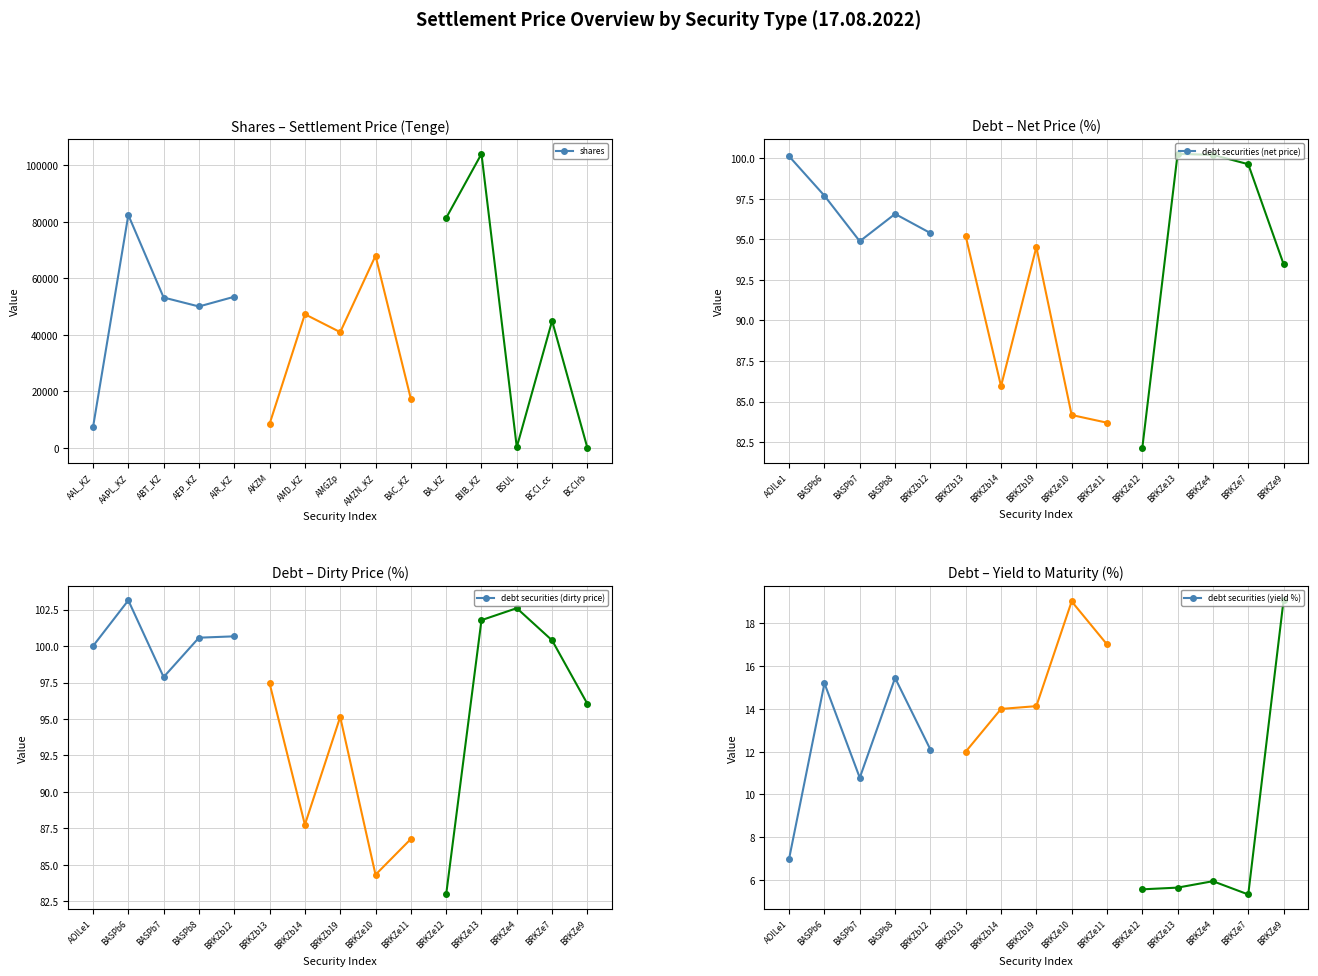

Reading left to right, transcribe all the data shown in this chart.

shares: 7311.8	82455.7	53253.7	50084.0	53526.9	8521.9	47343.3	41000.0	68029.9	17414.4	81399.9	104088.4	294.4	44988.6	5.1
debt securities (net price): 100.1	97.7	94.9	96.6	95.4	95.2	85.9	94.5	84.2	83.7	82.1	100.3	100.2	99.6	93.5
debt securities (dirty price): 100.0	103.1	97.9	100.6	100.7	97.4	87.8	95.1	84.3	86.8	83.0	101.8	102.6	100.4	96.0
debt securities (yield %): 7.0	15.2	10.8	15.4	12.1	12.0	14.0	14.1	19.0	17.0	5.6	5.6	5.9	5.3	19.1